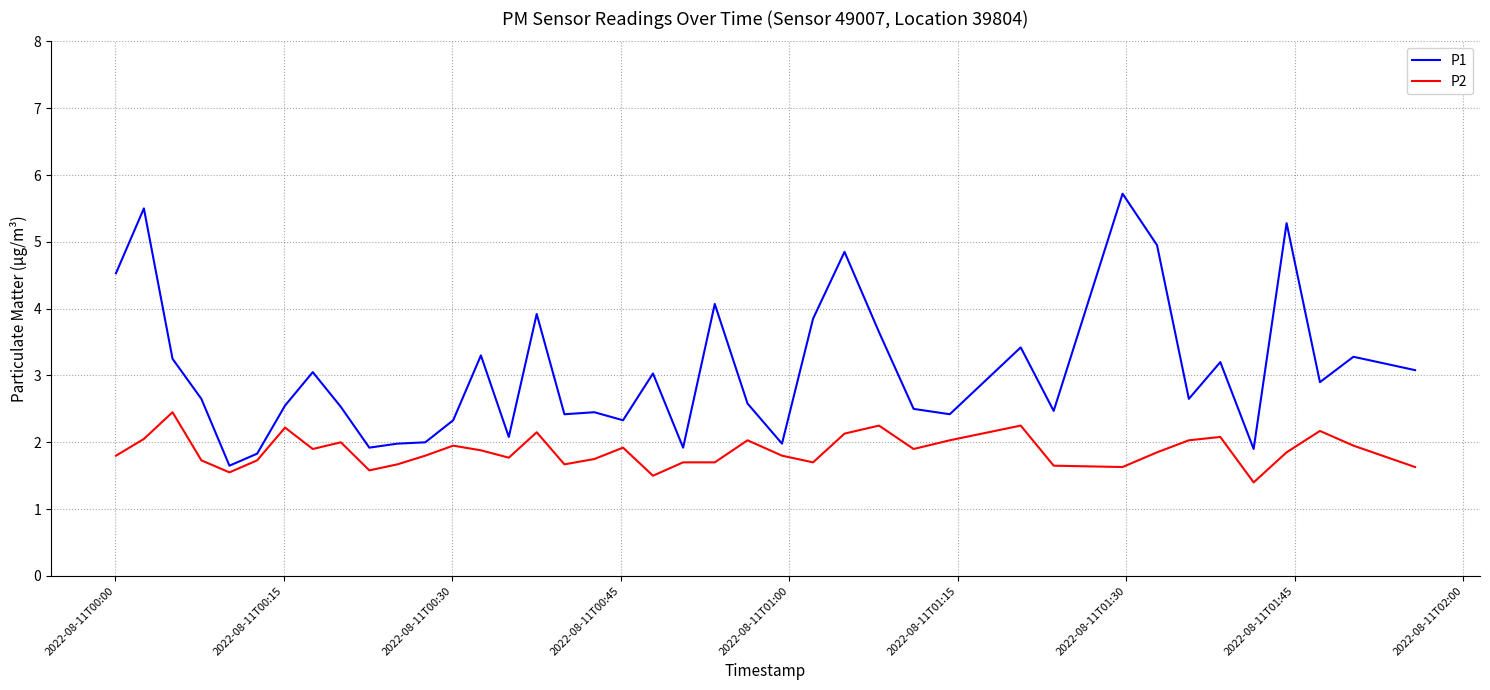

Which series has the widest spread of values?

P1